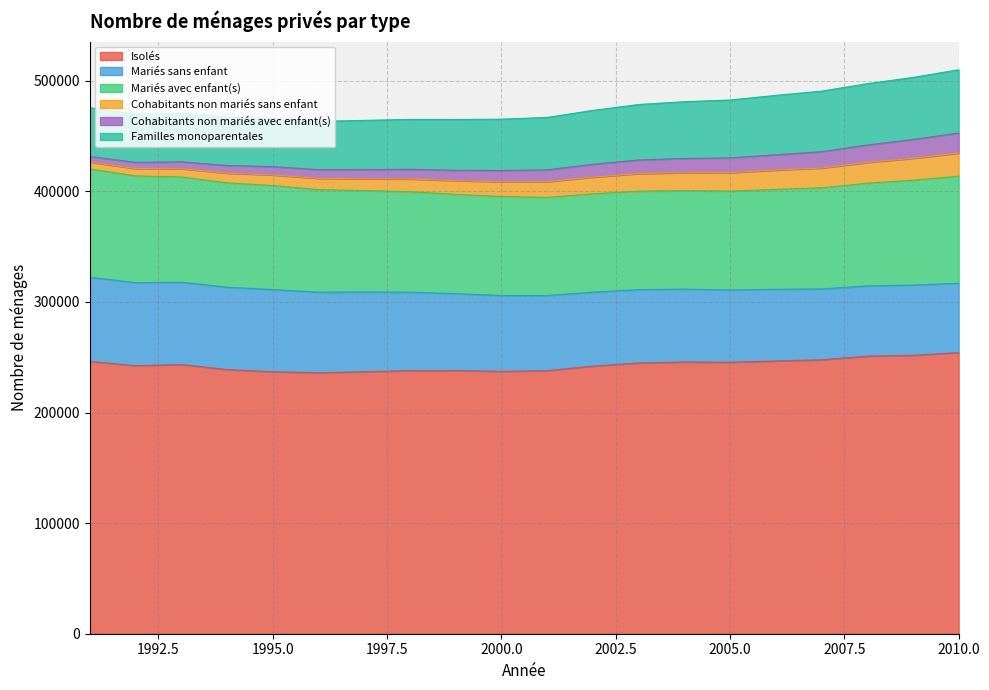

At how many categories does at least one series exceed 163471?

20